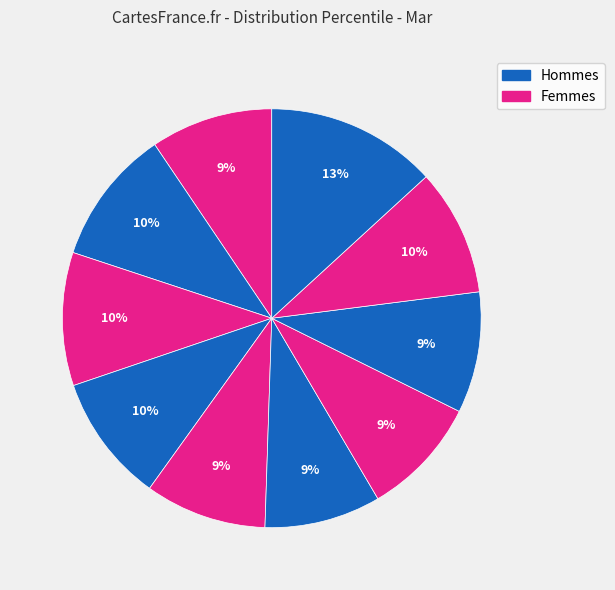

How many slices are in this pie chart?

10